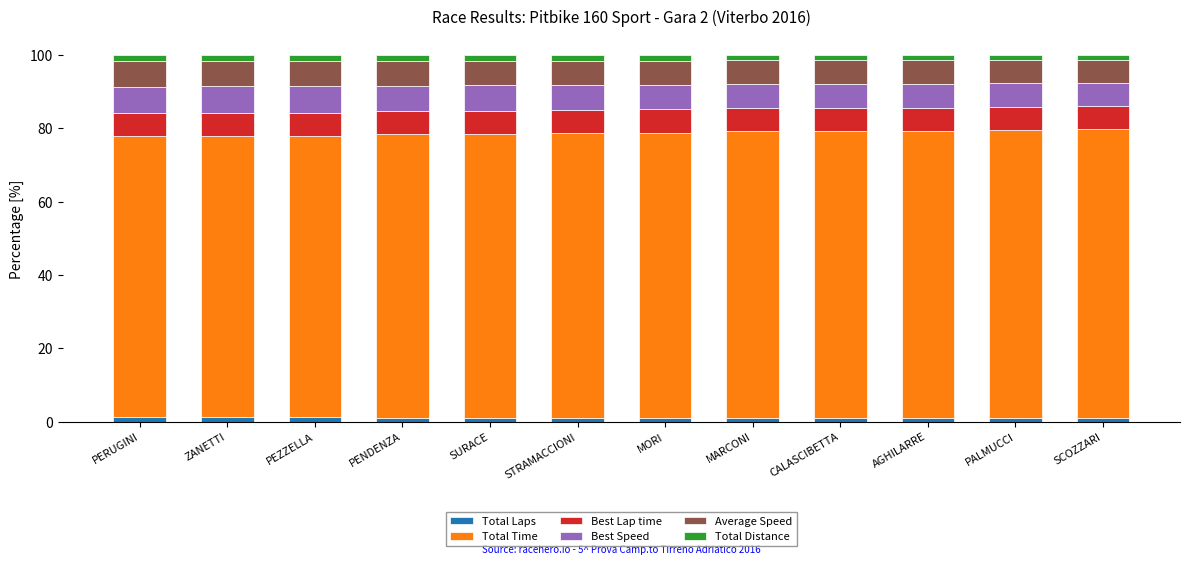

Does the chart contain any negative values?

No